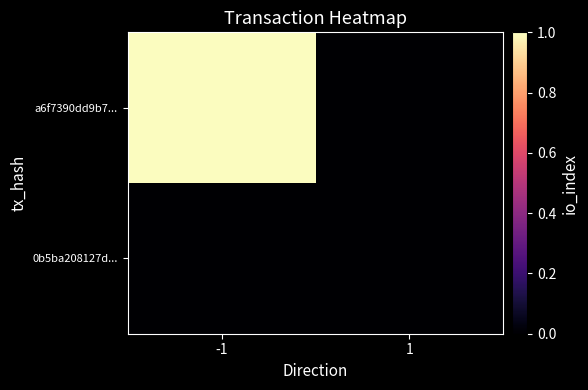

At -1, list the series in order from largest to smallest.

a6f7390dd9b7..., 0b5ba208127d...